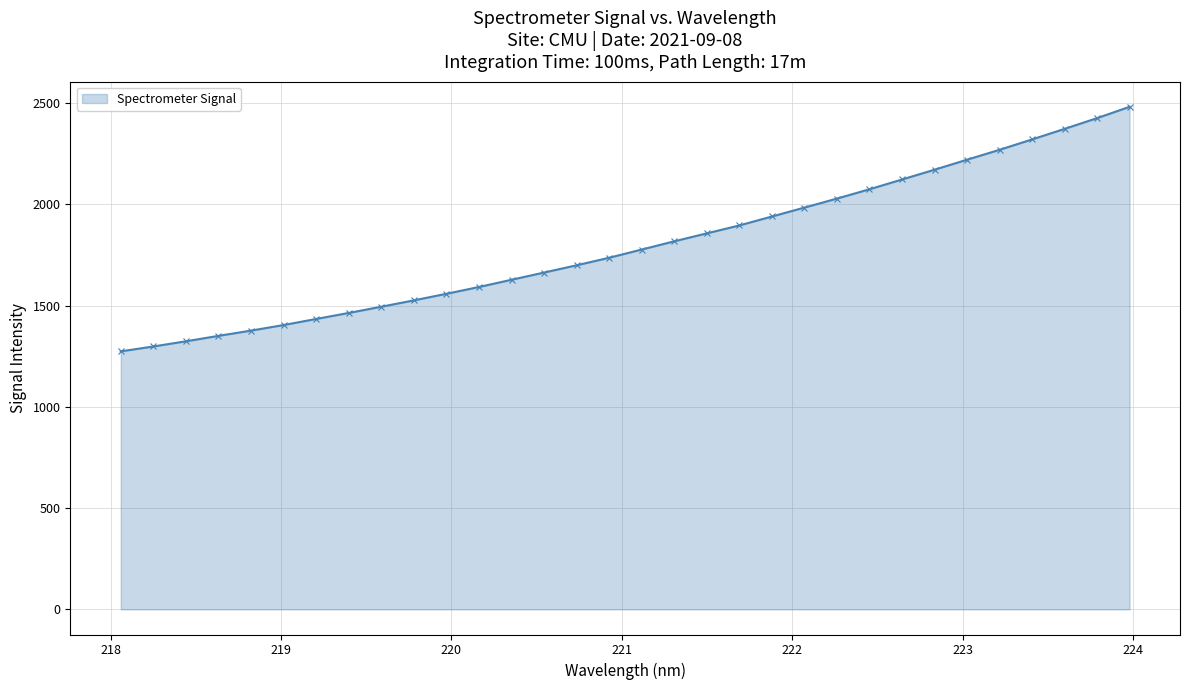

What is the value of the 24th point from the left?

2075.0